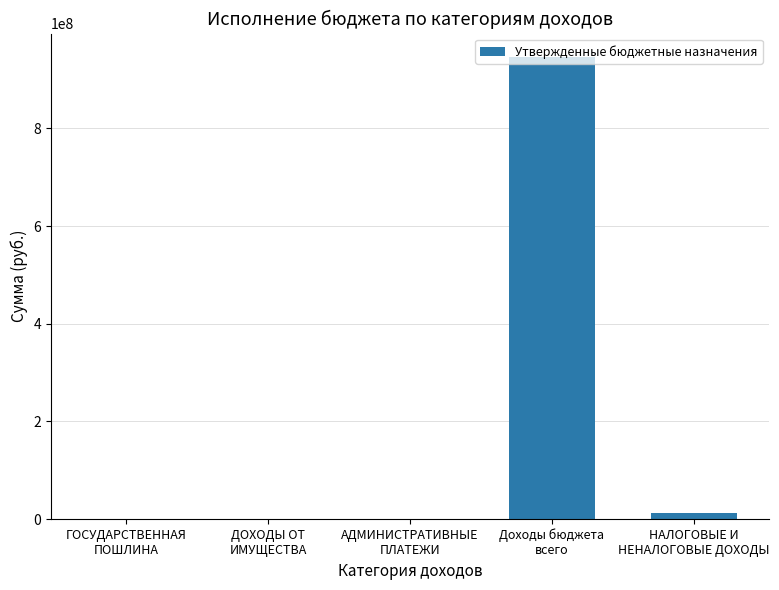

What is the maximum value shown in the chart?

946959336.7